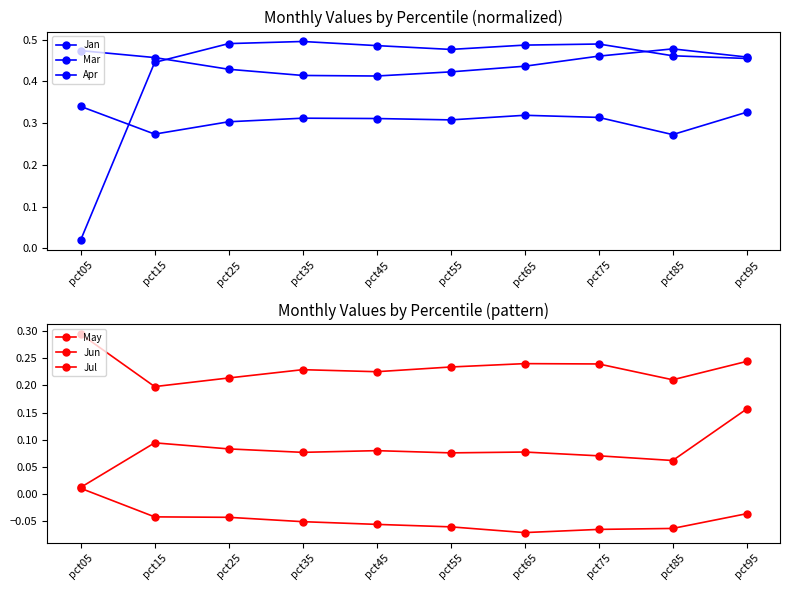

What is the greatest value displayed?

0.5